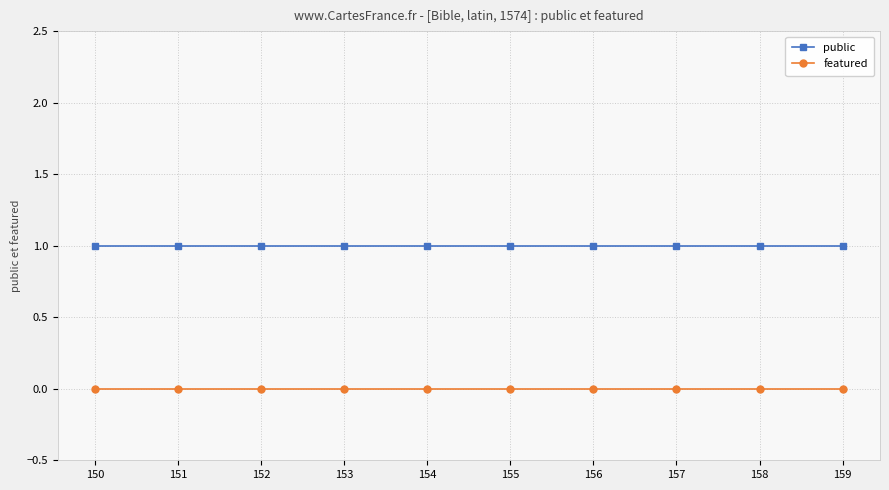

True or false: public and featured intersect in this chart.

False